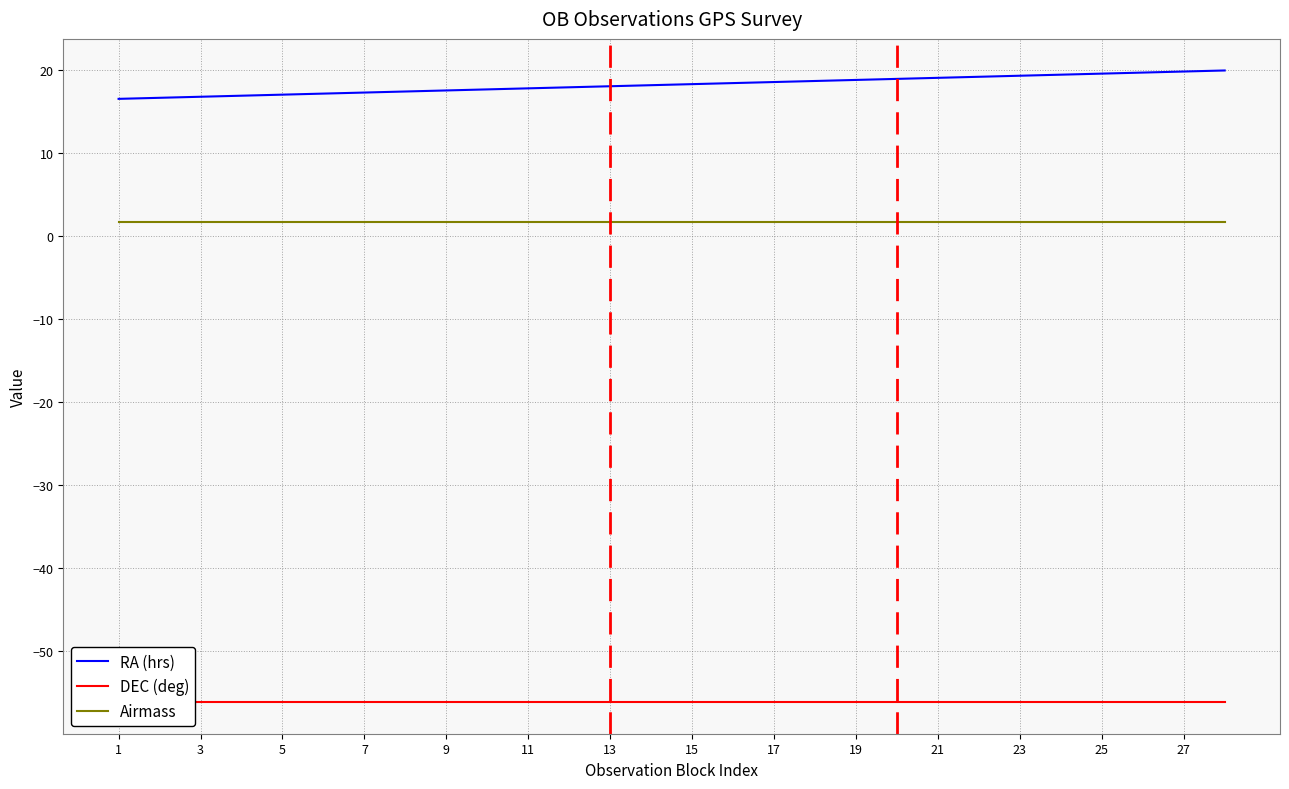

True or false: RA (hrs) and Airmass intersect in this chart.

False